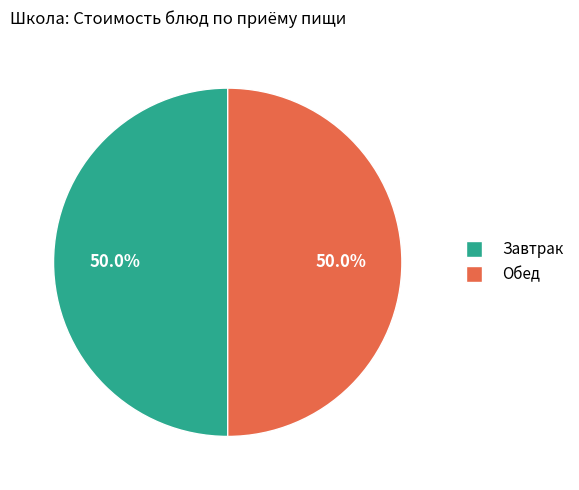

What is the ratio of the value at Завтрак to the value at Обед?

1.0